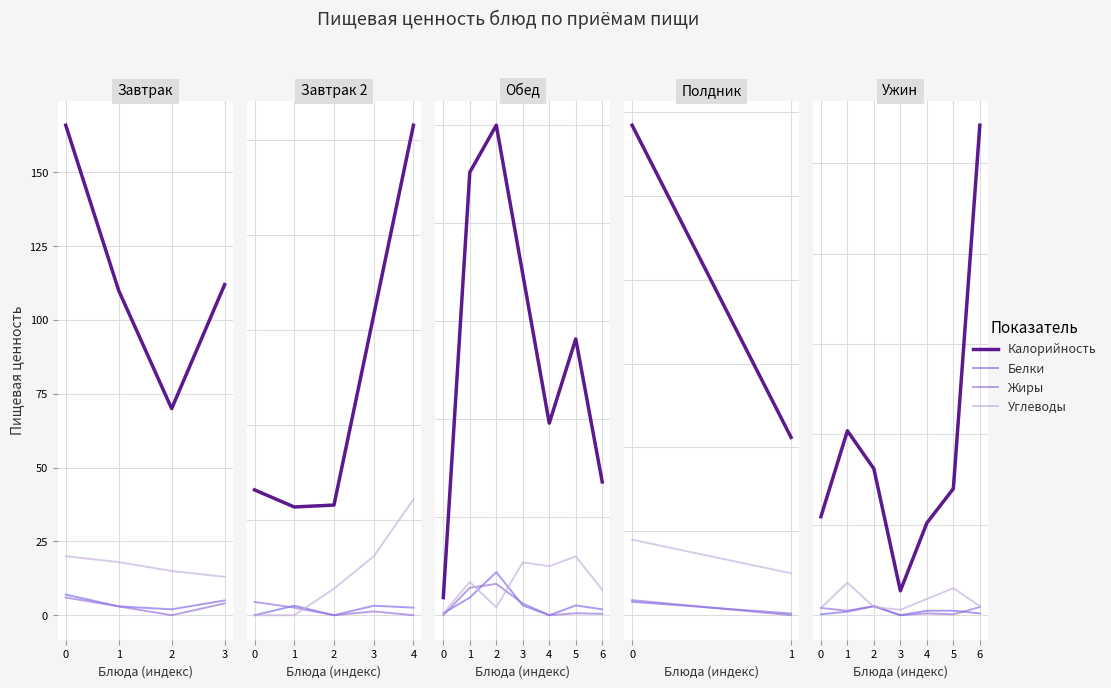

After their last crossing, which series has the higher values: Углеводы or Жиры?

Углеводы